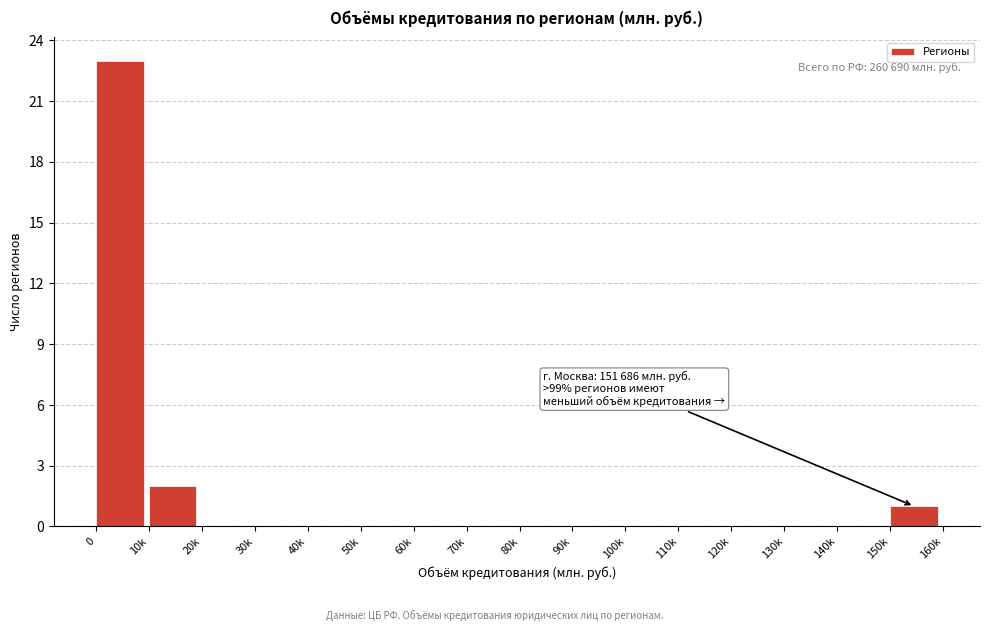

Where is the data nearest to the value 11?

10k